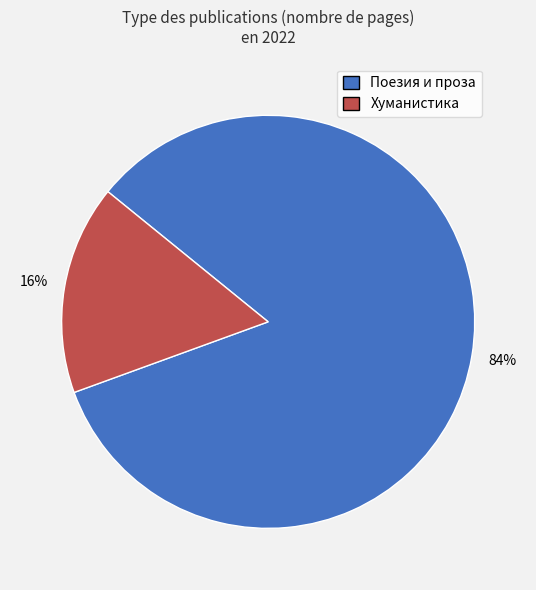

Is there a majority slice in this chart?

Yes